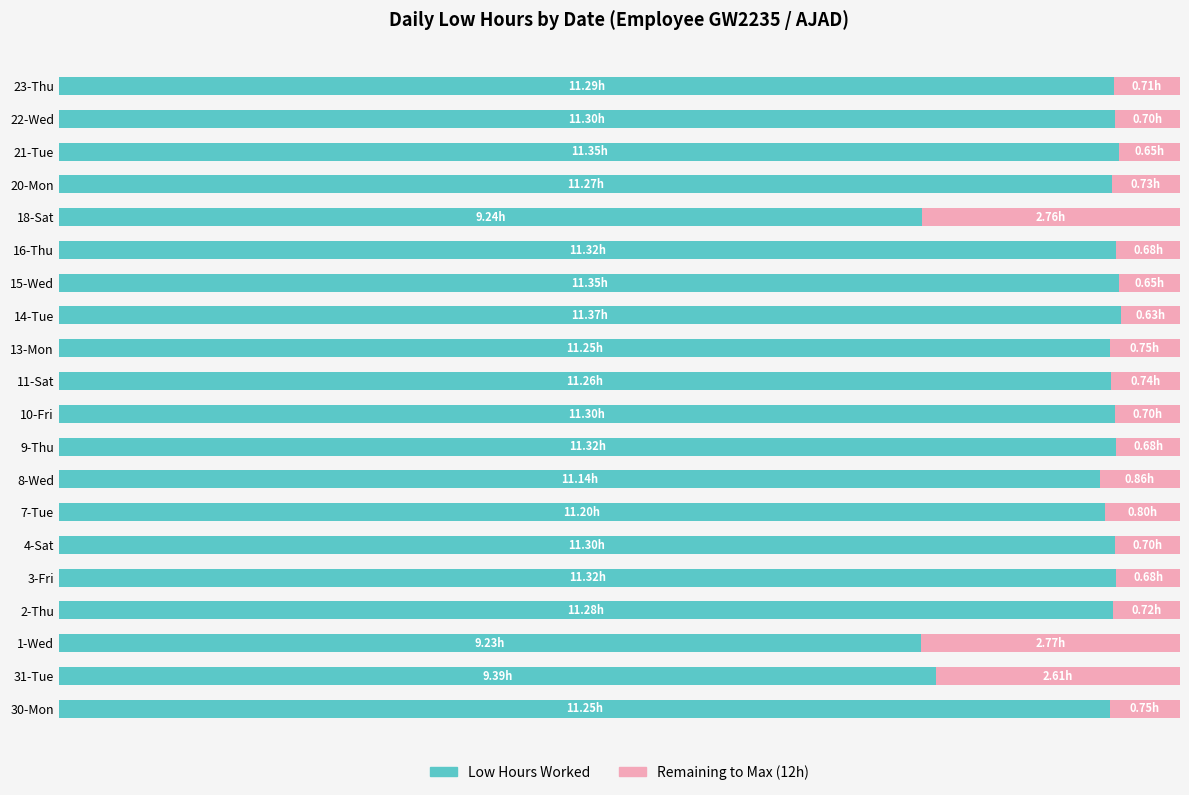

What is the difference between the maximum and minimum values in the Low Hours Worked series?

2.1